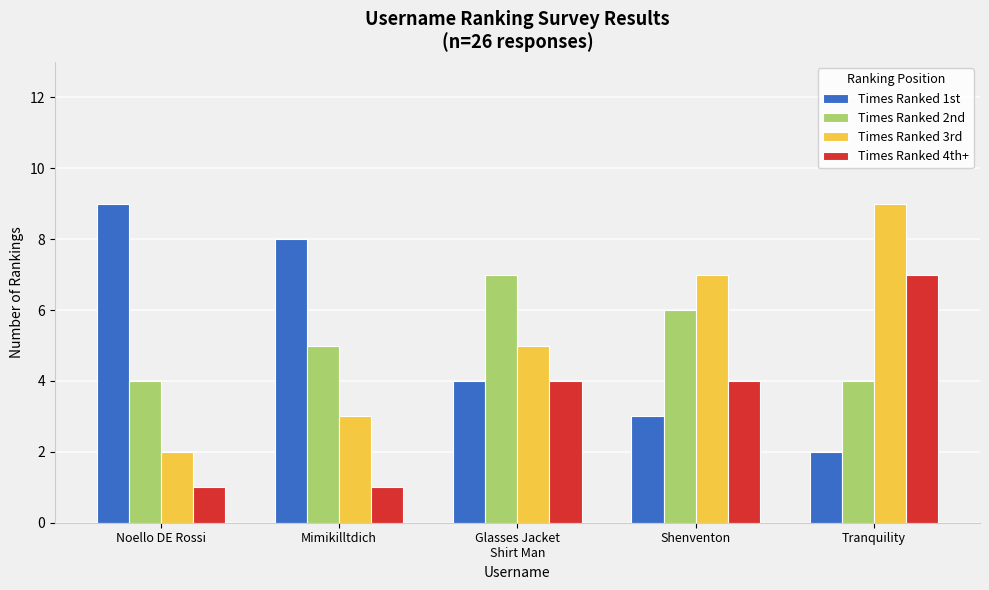

At how many categories does at least one series exceed 5?

5